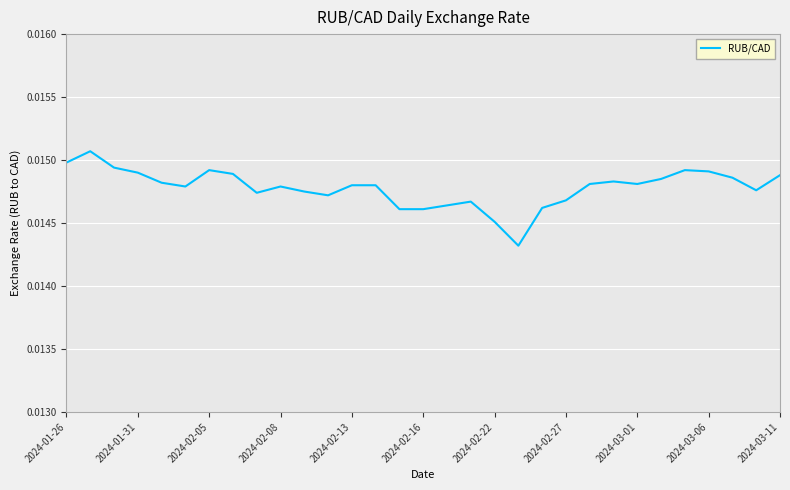

True or false: there are more than 1 points higher than both neighbors.

True